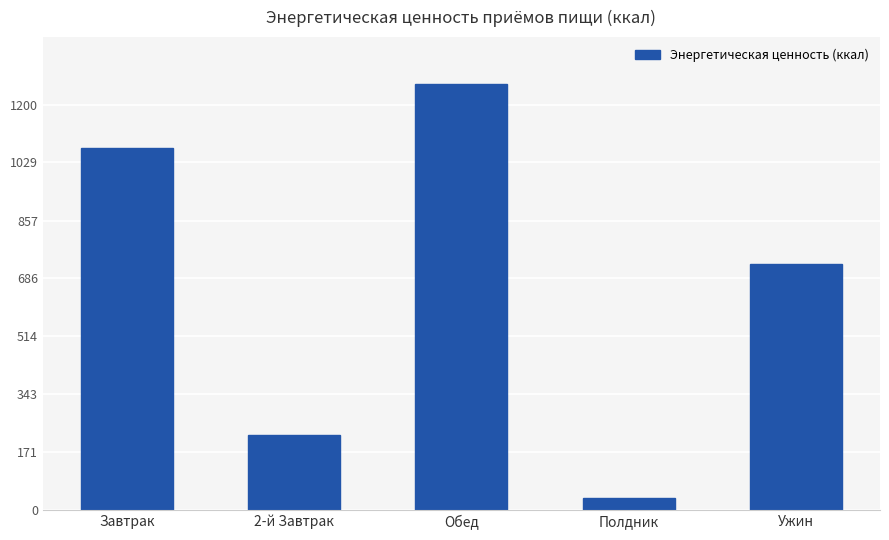

What is the sum of the values at Обед and 2-й Завтрак?

1484.0